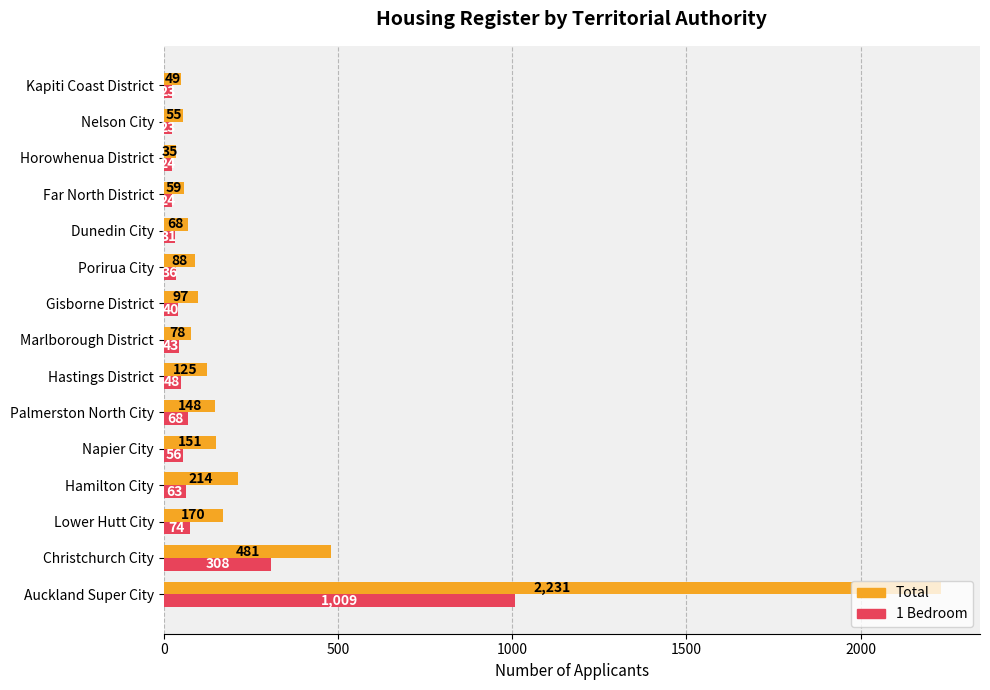

Rank the series at Horowhenua District from lowest to highest value.

1 Bedroom, Total